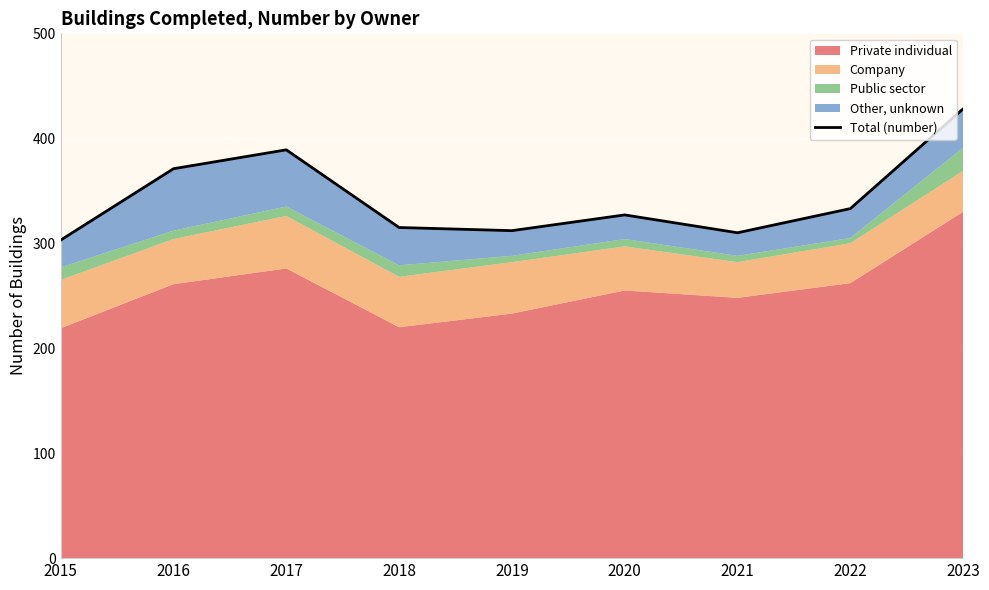

What is the value of the 8th point from the left?

333